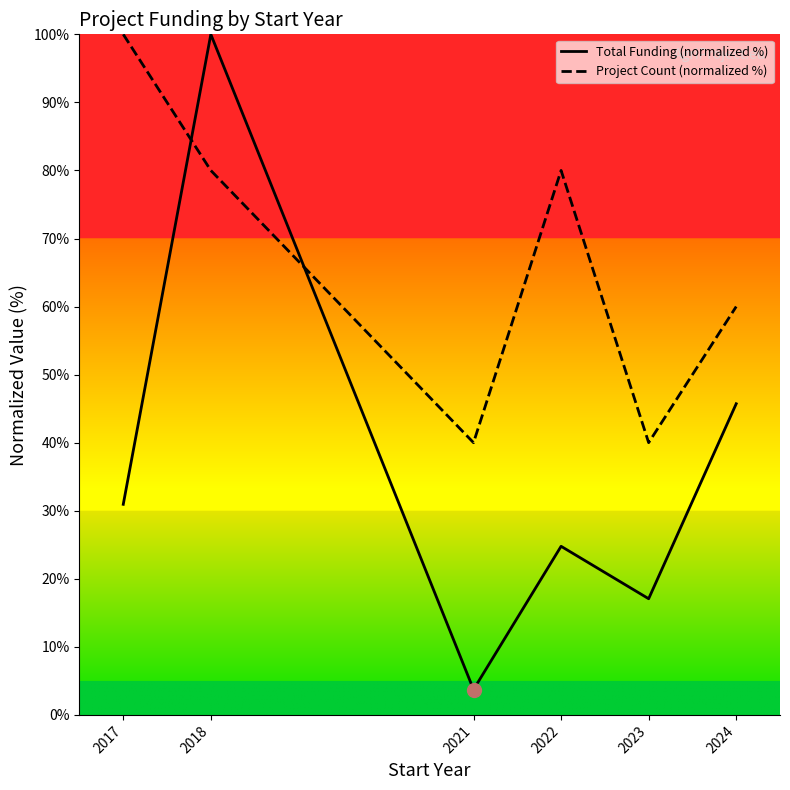

True or false: Project Count (normalized %) has a value of 106.2 at 2018.

False